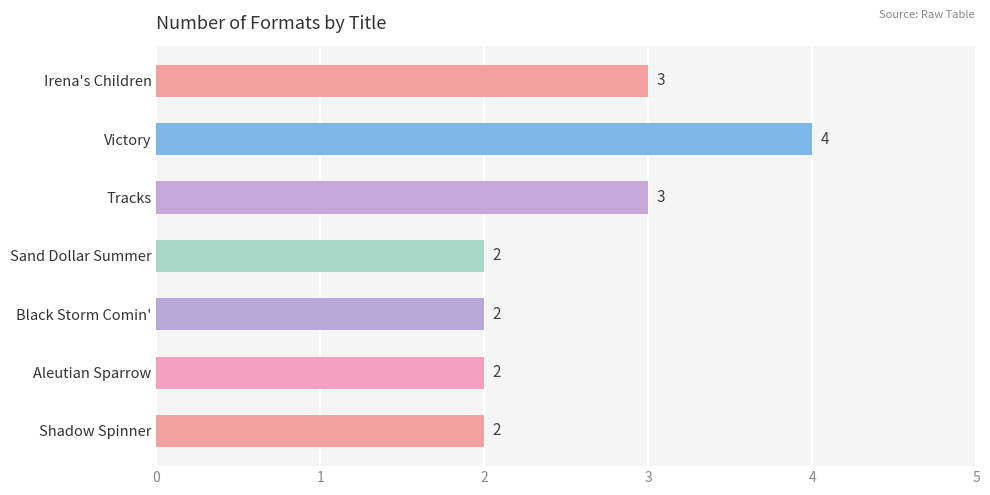

How many categories are shown in the chart?

7